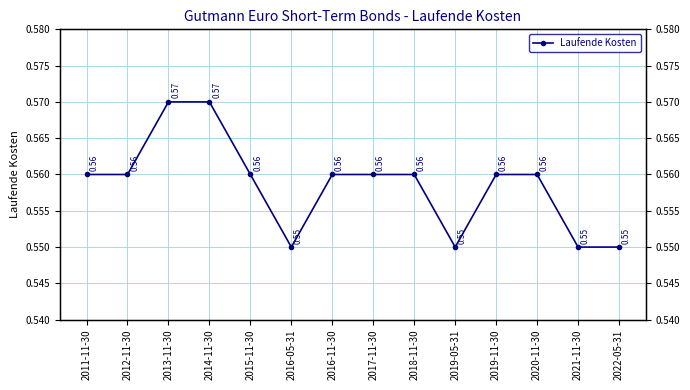

Where is the first local minimum?

2016-05-31